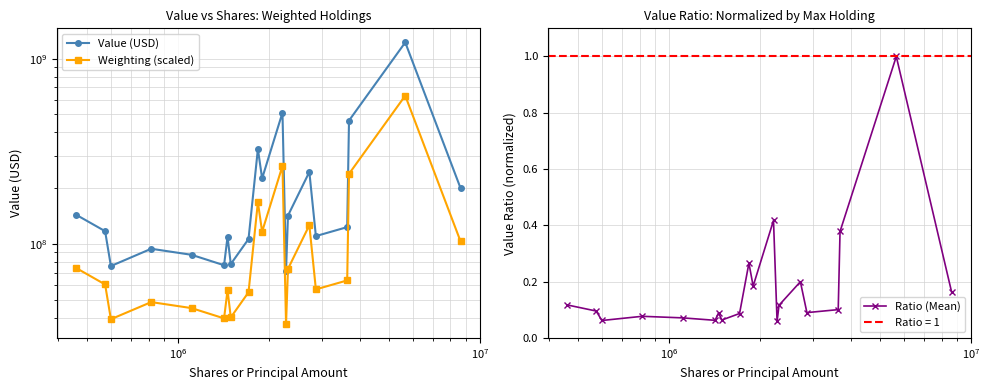

What is the maximum value for Ratio (Mean)?

1.0